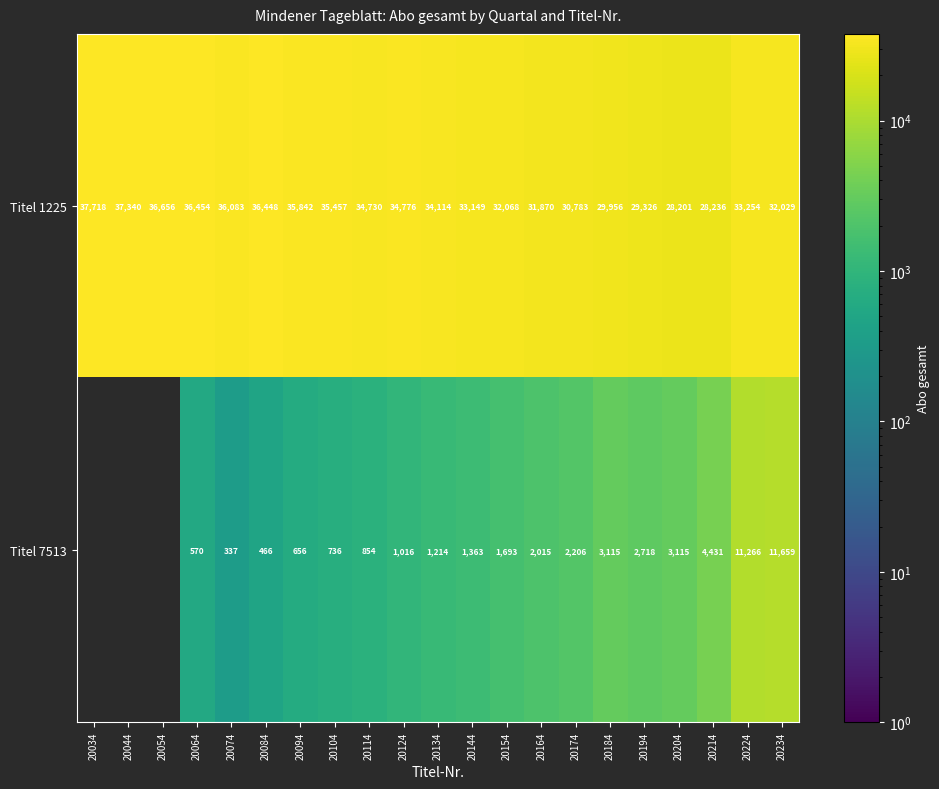

Is the value of Titel 7513 at 20224 greater than the value of Titel 1225 at 20184?

No